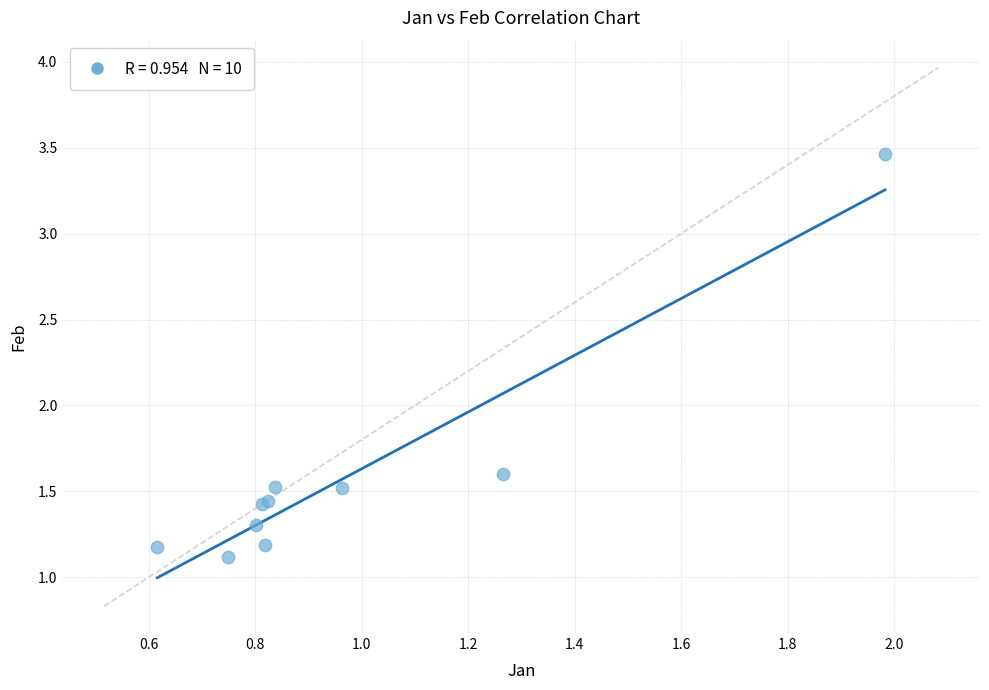

What Y value in the scatter plot is closest to 2?

1.6